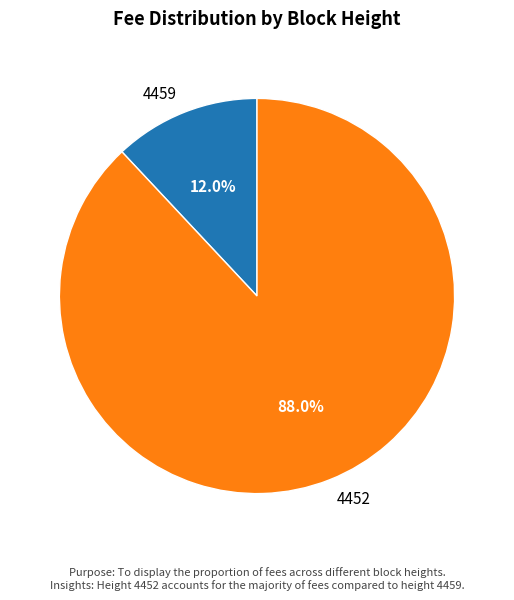

What is the total percentage of 4459 and 4452?

100.0%